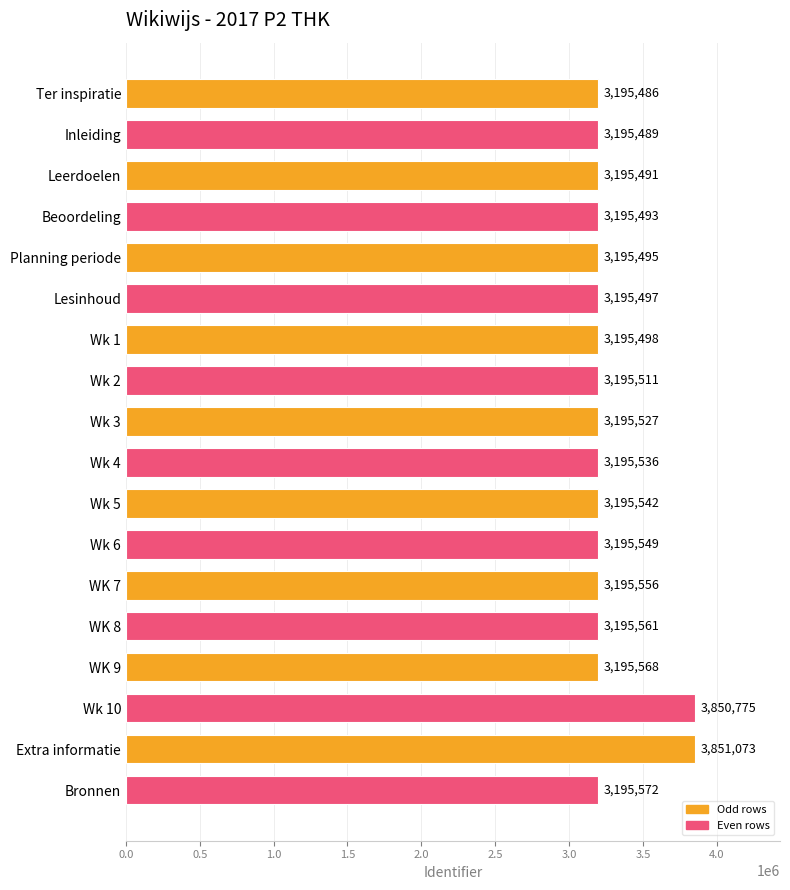

What is the average value?

3268346